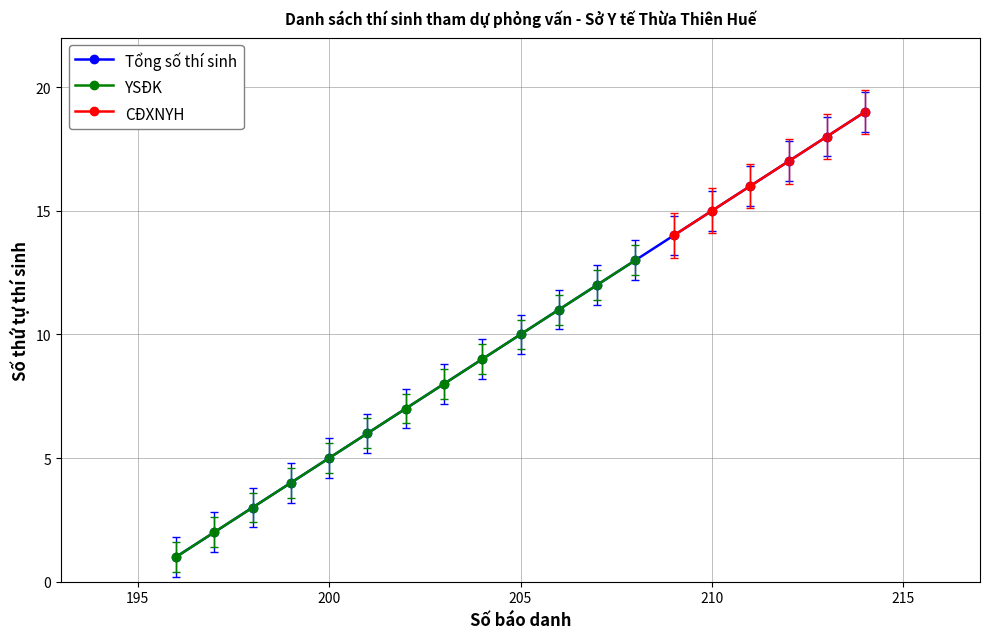

True or false: Tổng and YSĐK intersect in this chart.

False